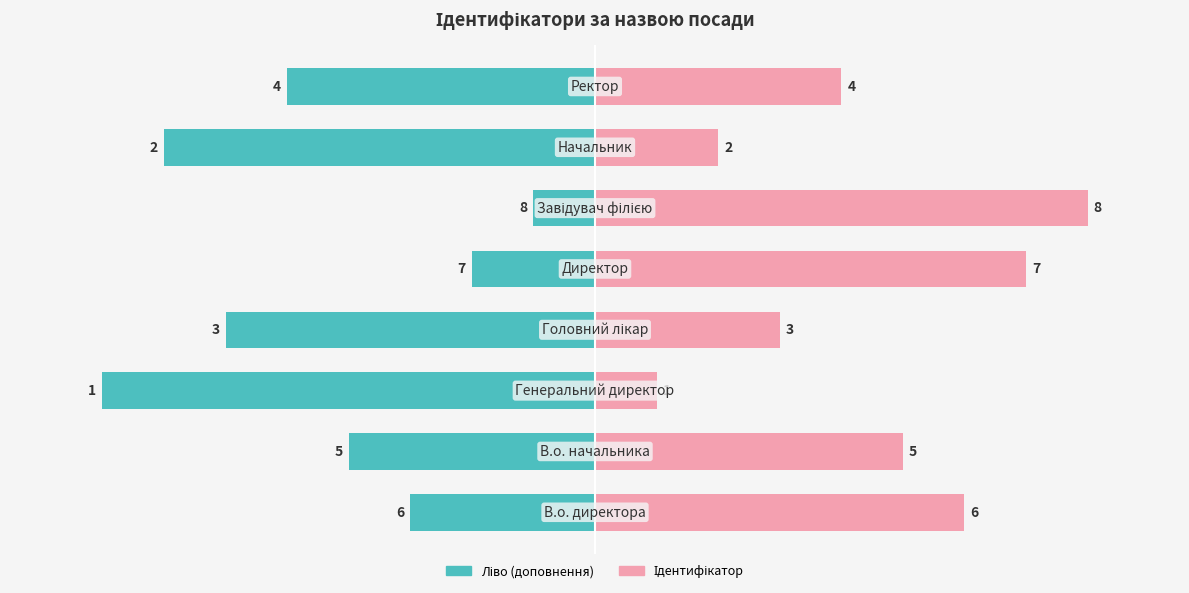

What is the average value of the Ідентифікатор (ліво) series?

-4